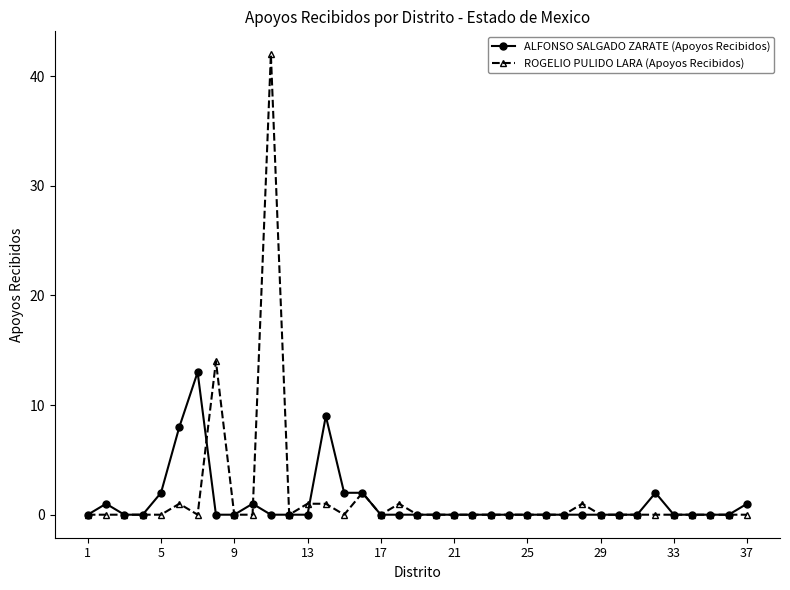

How many data points does each series have?

37